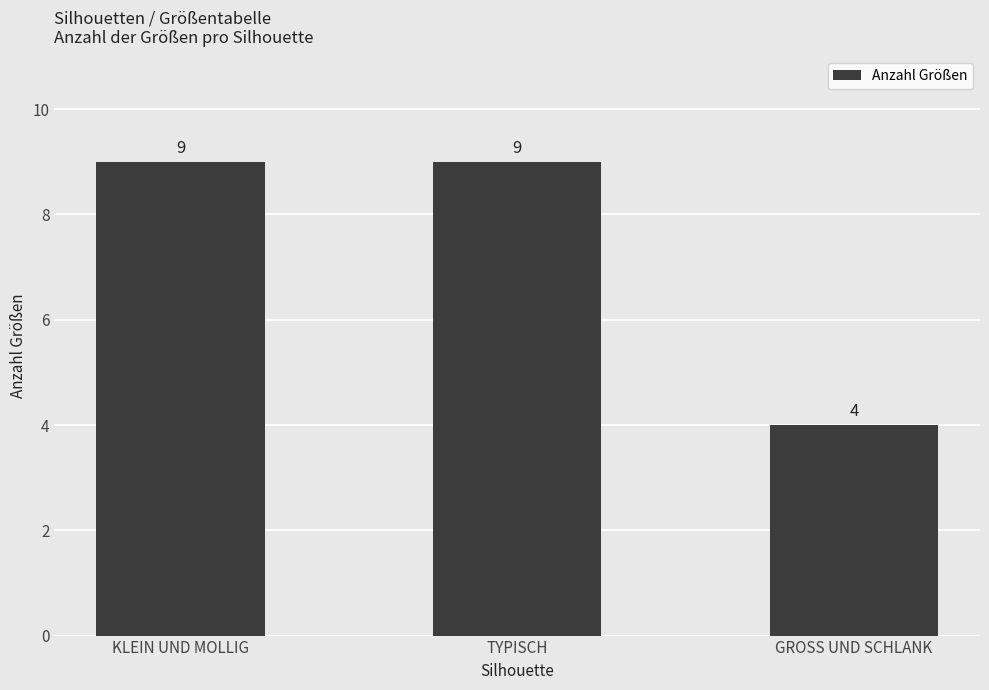

What is the maximum value shown in the chart?

9